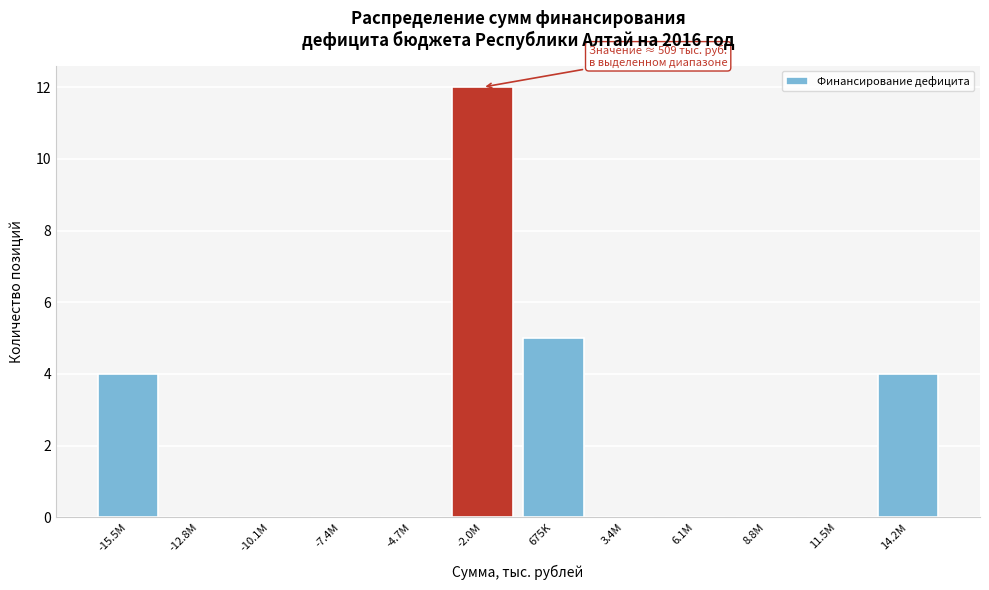

Reading left to right, transcribe all the data shown in this chart.

-15.5M=4	-12.8M=0	-10.1M=0	-7.4M=0	-4.7M=0	-2.0M=12	675K=5	3.4M=0	6.1M=0	8.8M=0	11.5M=0	14.2M=4